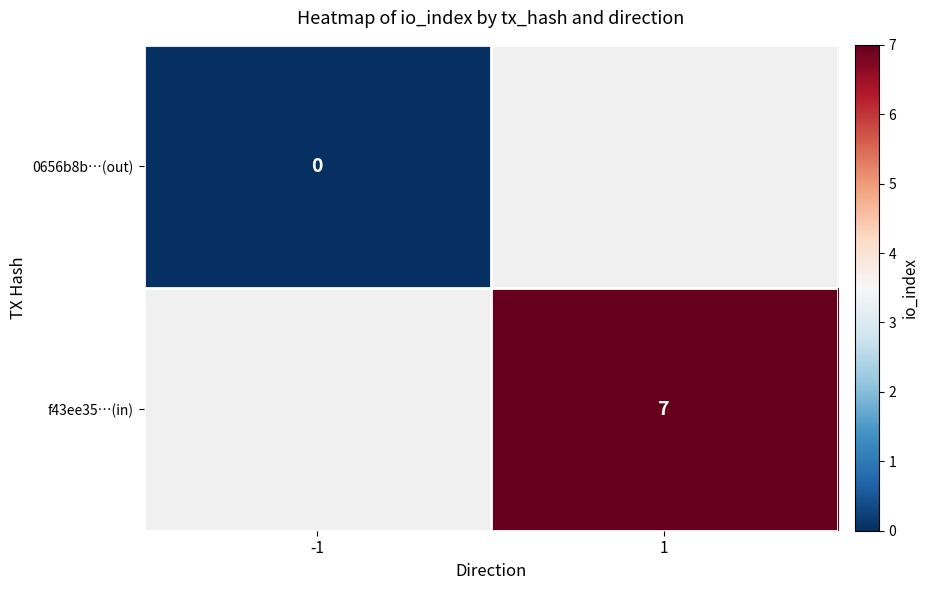

True or false: f43ee35…(in) has a value of 7 at 1.

True